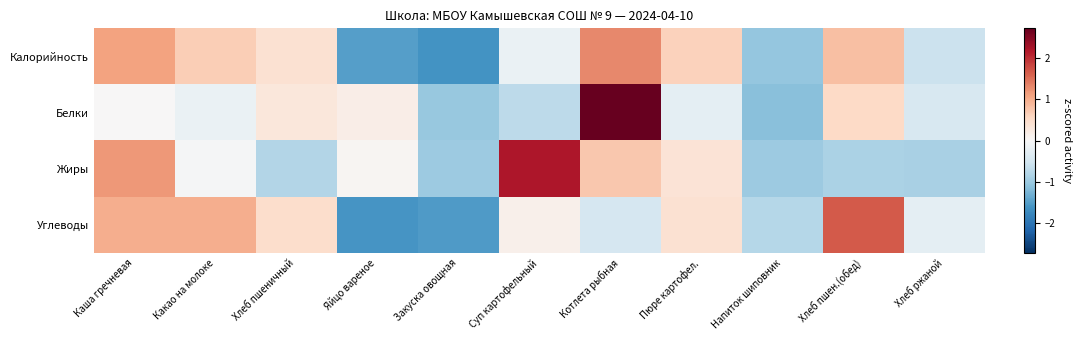

Which series has the largest range (max minus min)?

Белки